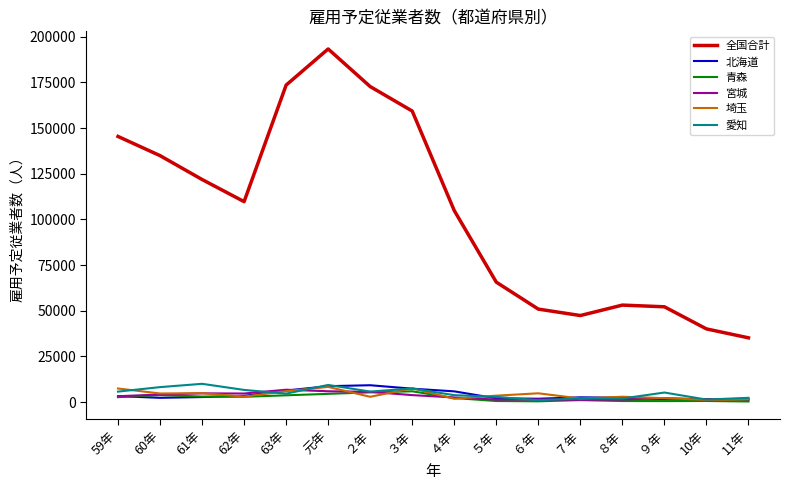

What is the average value of the 青森 series?

2359